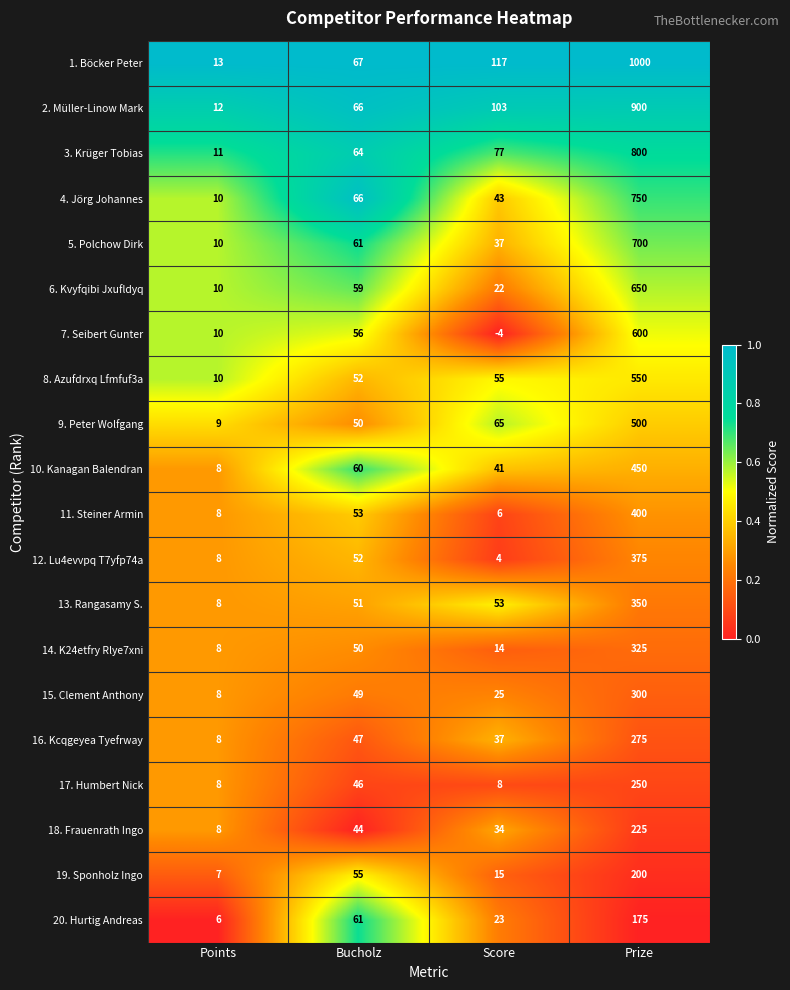

True or false: 4. Jörg Johannes has a value of 26 at Bucholz.

False